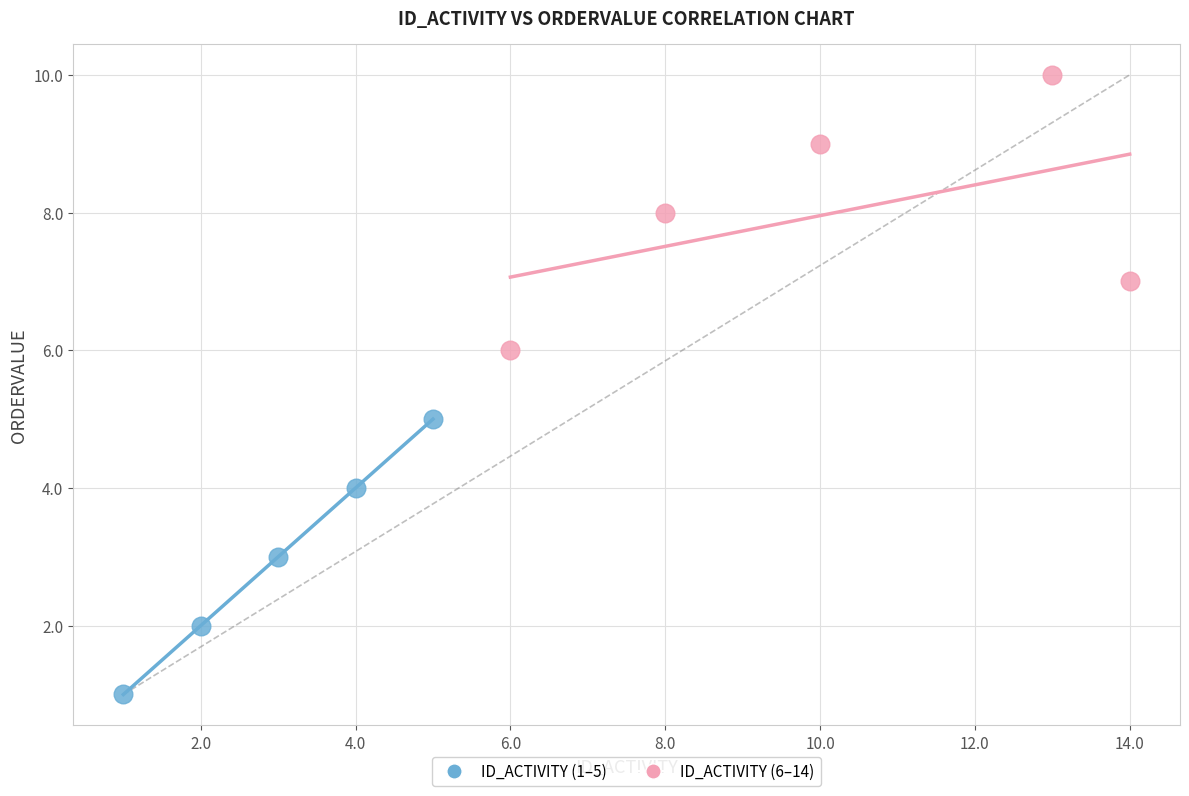

Which series contains the highest Y value?

ID_ACTIVITY (6–14)